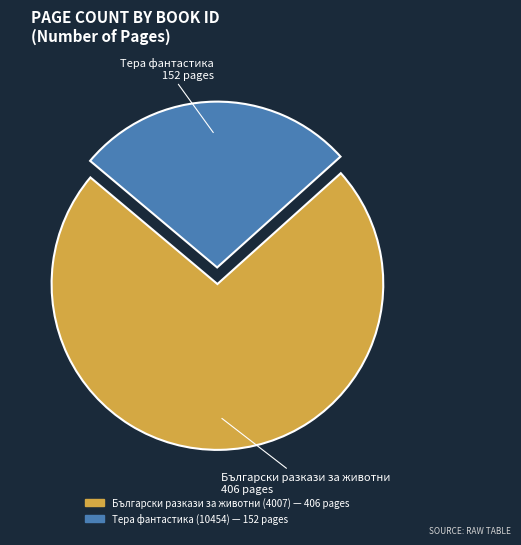

True or false: Български разкази за животни (4007) accounts for 73% of the total.

True